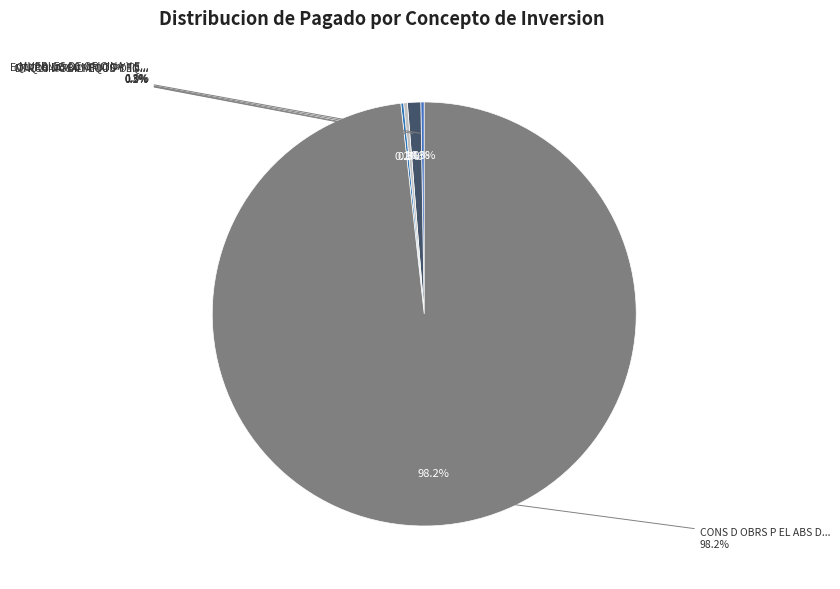

What portion of the pie excludes CONS D OBRS P EL ABS DE AGUA?

1.8%